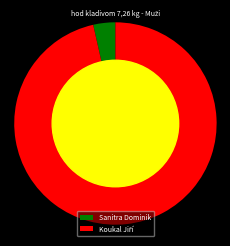

How many segments does this pie chart have?

2